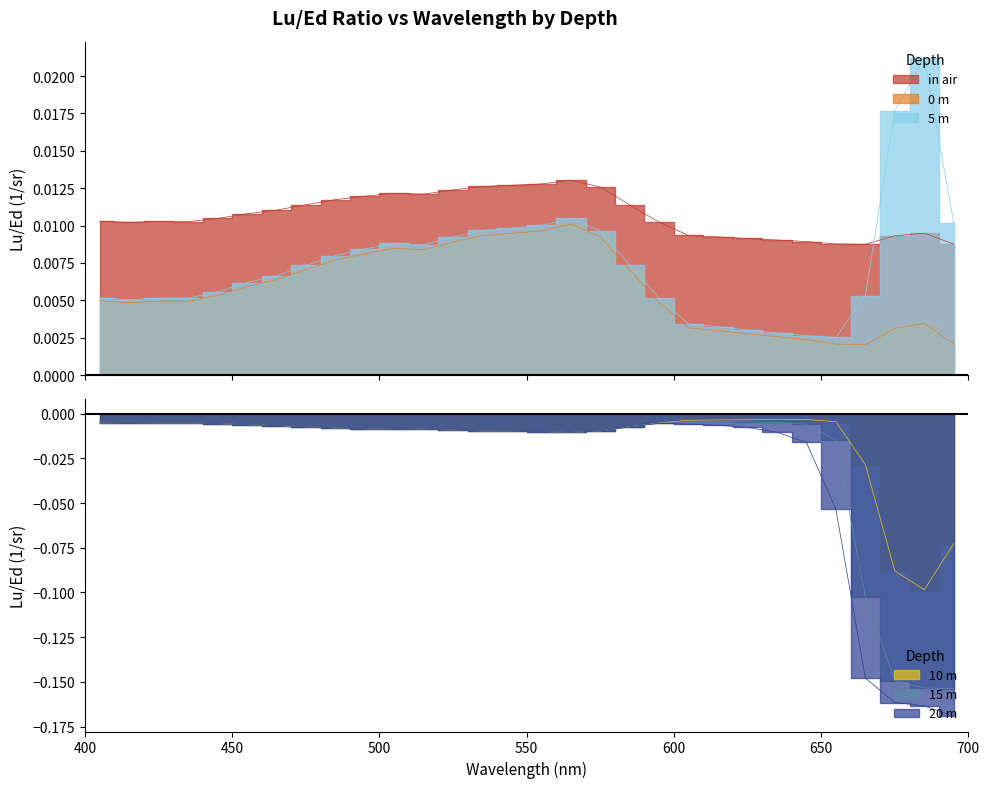

True or false: 10 m and 15 m intersect in this chart.

True